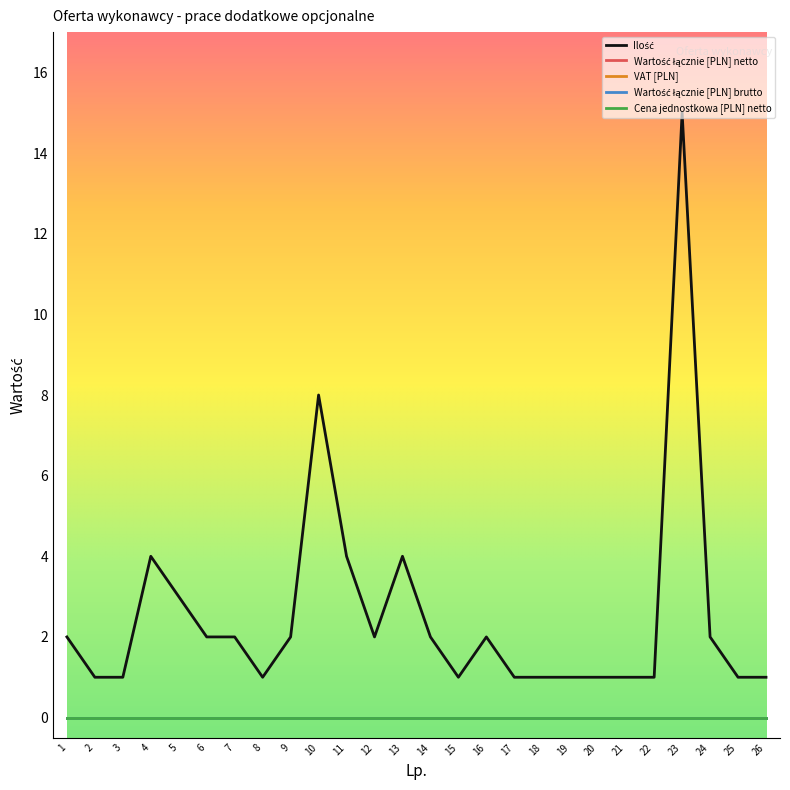

True or false: Ilość and Wartość łącznie [PLN] brutto intersect in this chart.

False